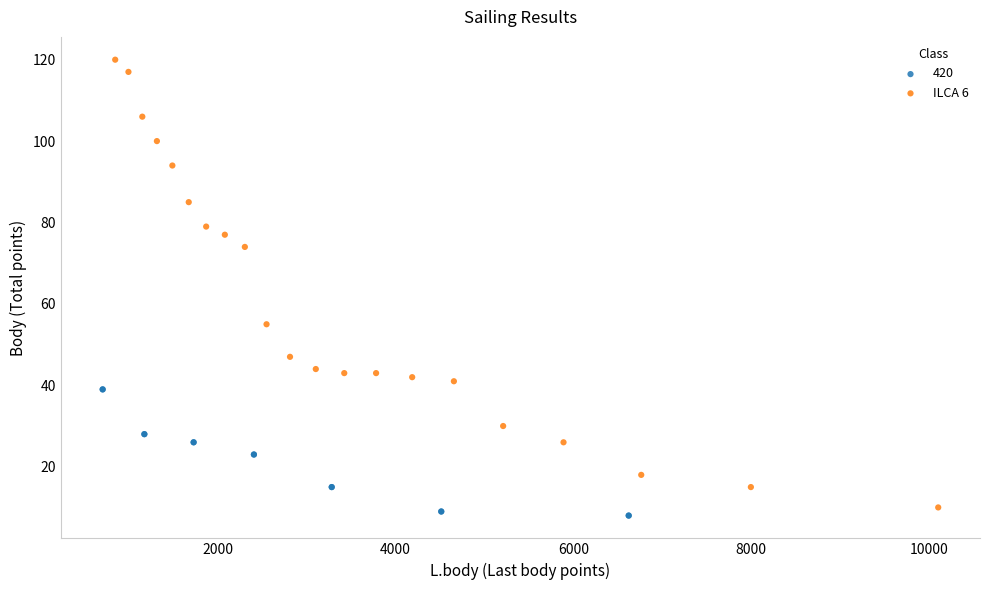

Which series contains the highest Y value?

ILCA 6